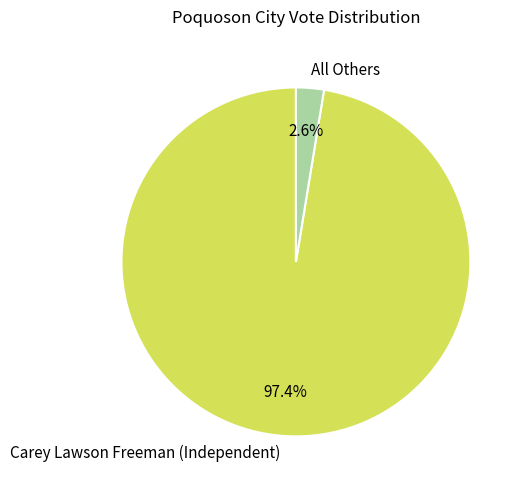

Rank the categories by value from lowest to highest.

All Others, Carey Lawson Freeman (Independent)